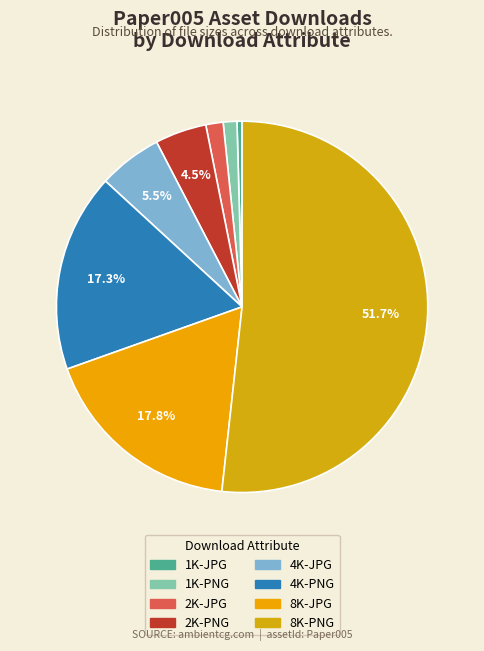

Count the number of slices in the pie.

8